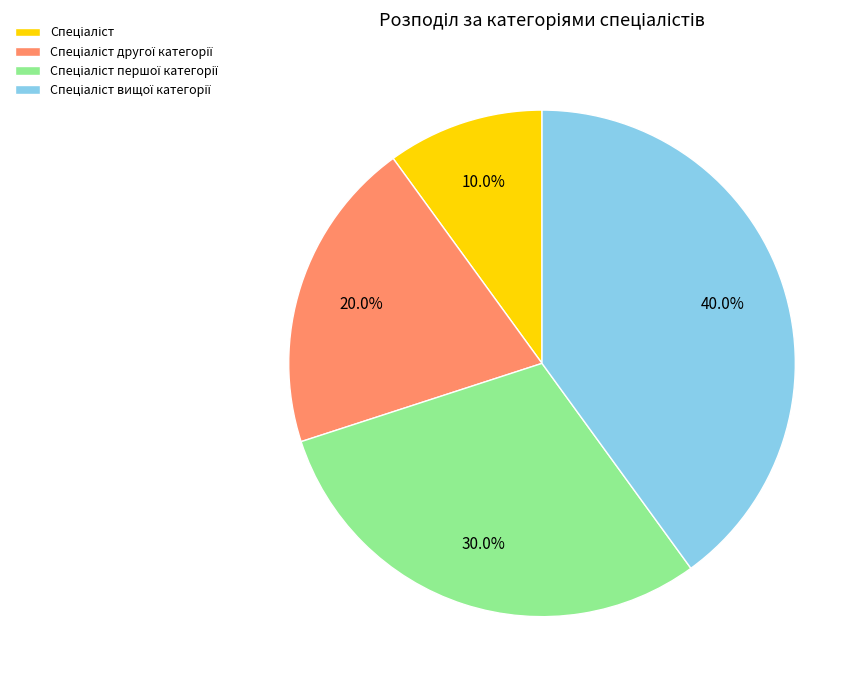

Does any single category account for the majority?

No